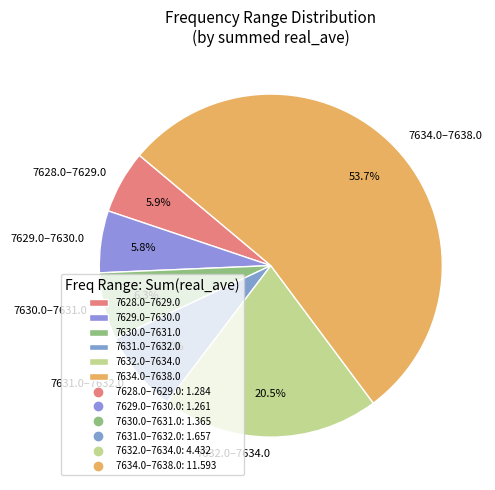

Which category has the biggest portion of the pie?

7634.0–7638.0